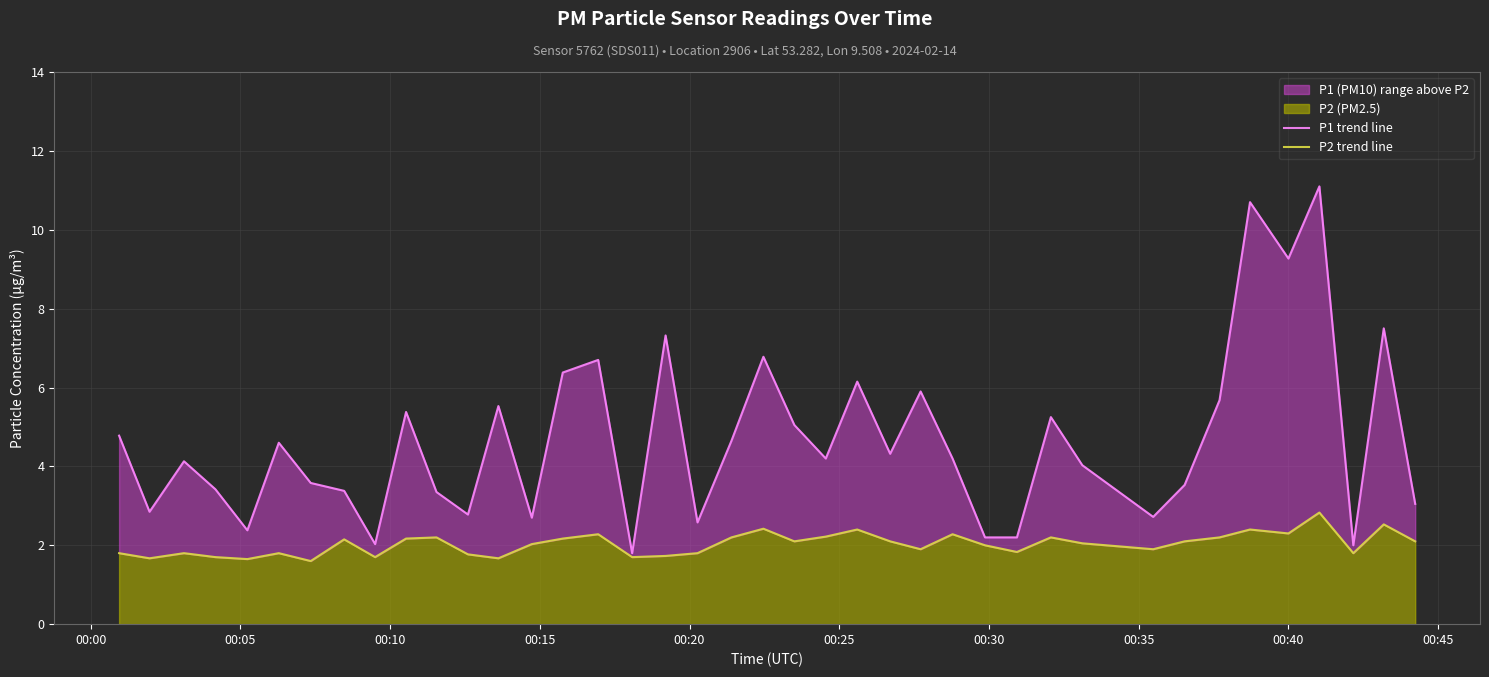

True or false: P2 trend line and P1 trend line intersect in this chart.

False